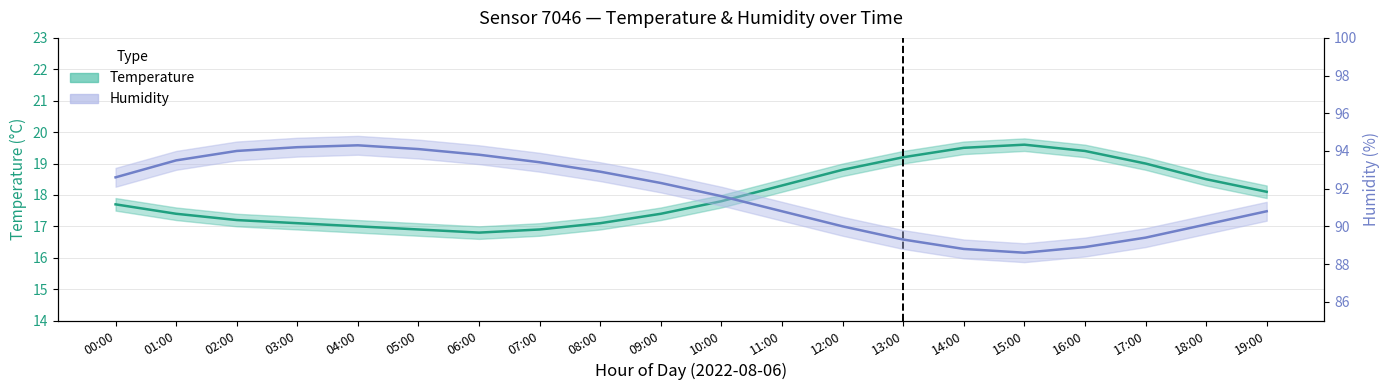

Where is the first local minimum for Temperature?

06:00